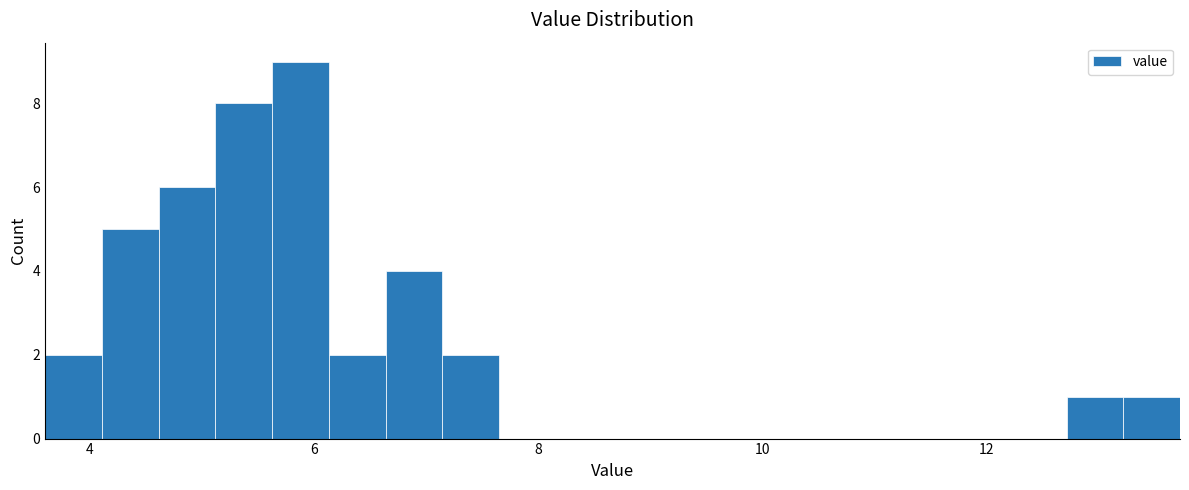

Read against the x-axis, roughly where is the centre of the tallest bar?

5.8